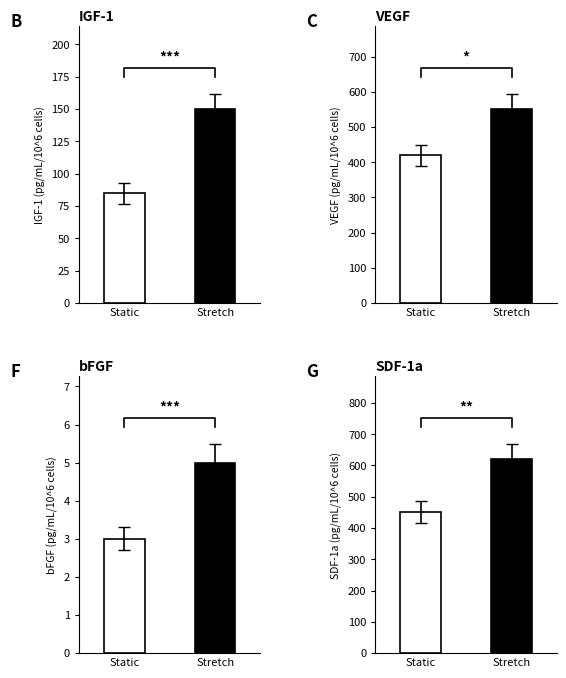

The chart shows a value of 92 at Stretch. True or false?

False